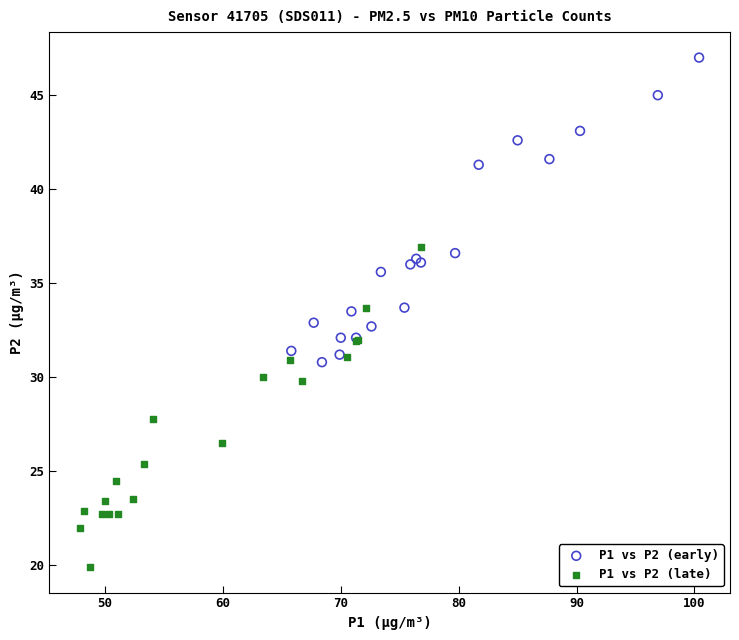

Which series contains the highest Y value?

P1 vs P2 (early)